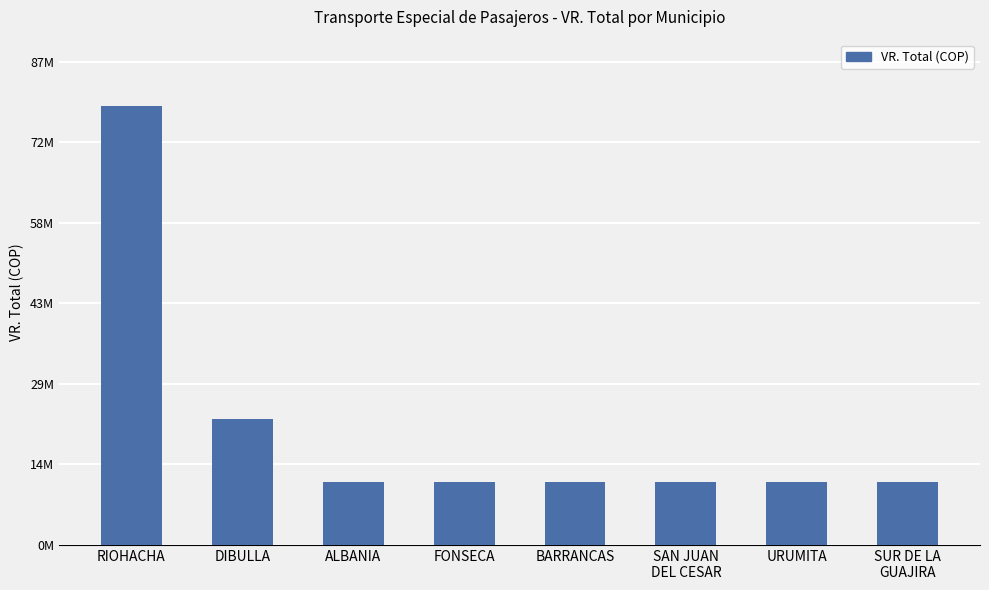

Does the chart contain any negative values?

No